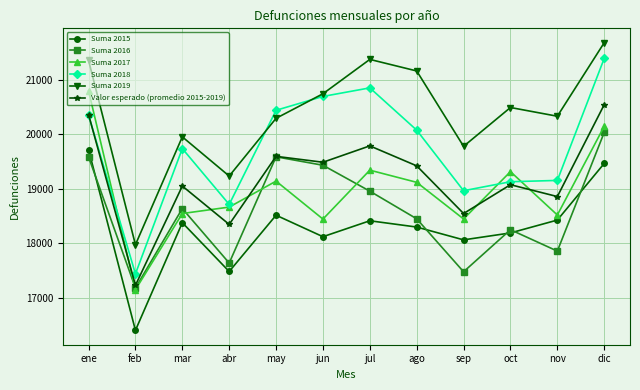

At which category does Valor esperado (promedio 2015-2019) reach its first local valley?

feb